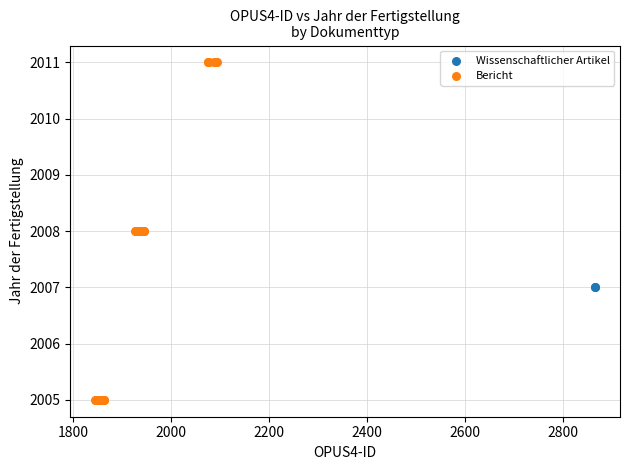

What are all the series names shown in the legend?

Wissenschaftlicher Artikel, Bericht